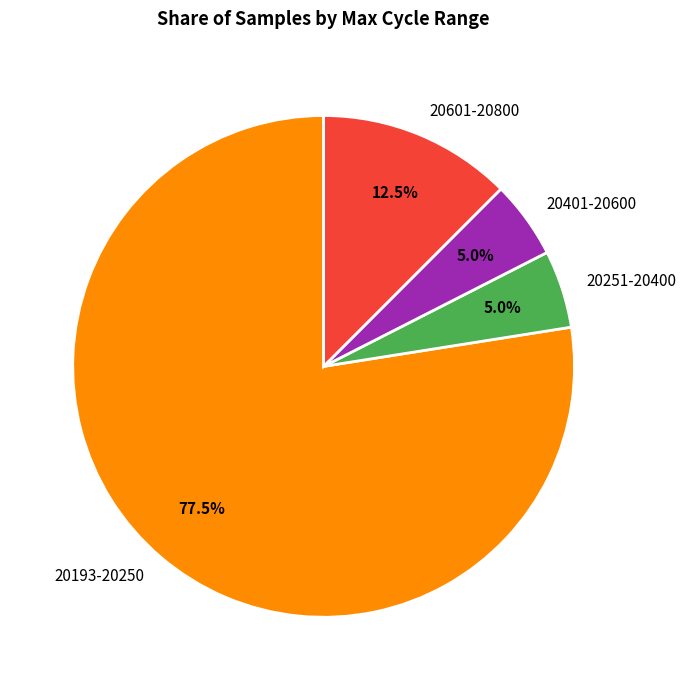

How many slices are in this pie chart?

4